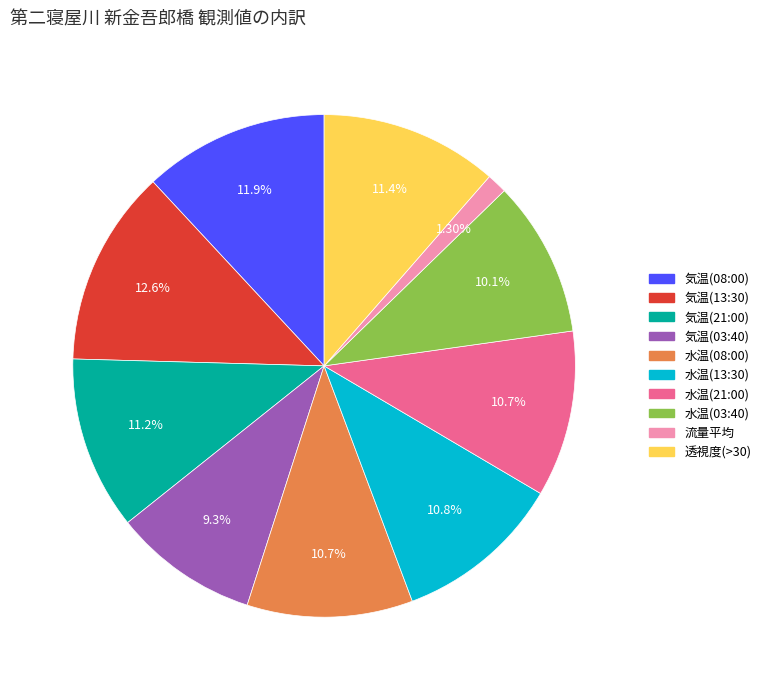

To the nearest percent, what is the combined percentage of 水温(08:00) and 水温(03:40)?

21%